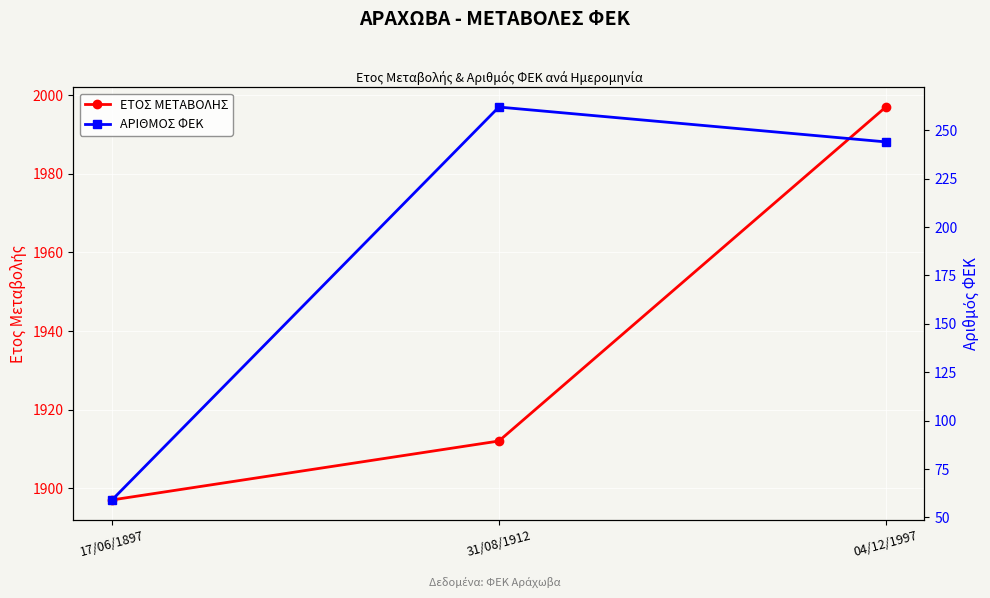

What position from the left is 04/12/1997?

3